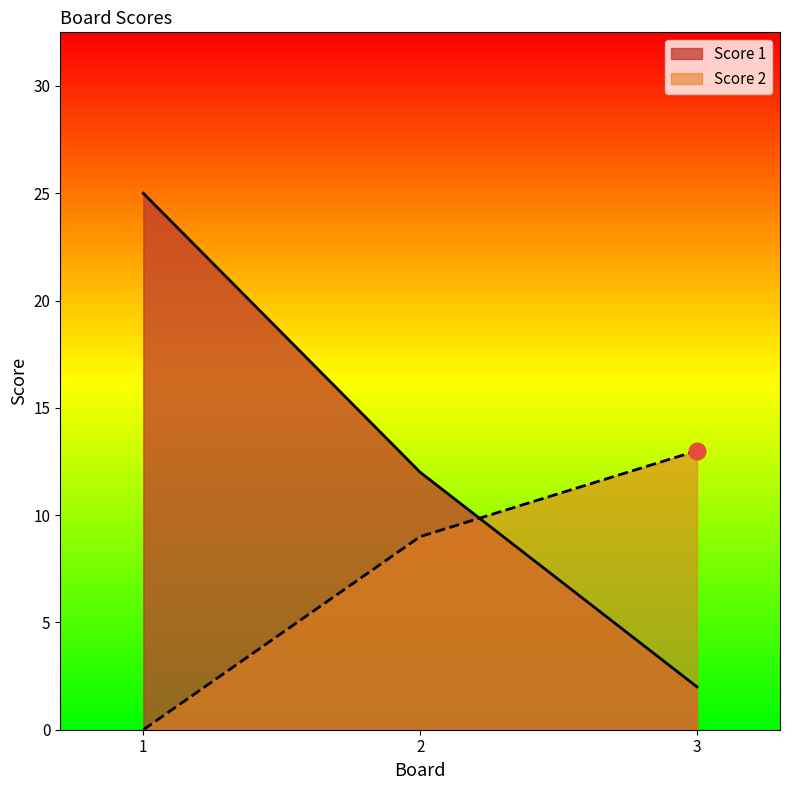

What is the difference between the Score 1 values at 1 and 2?

13